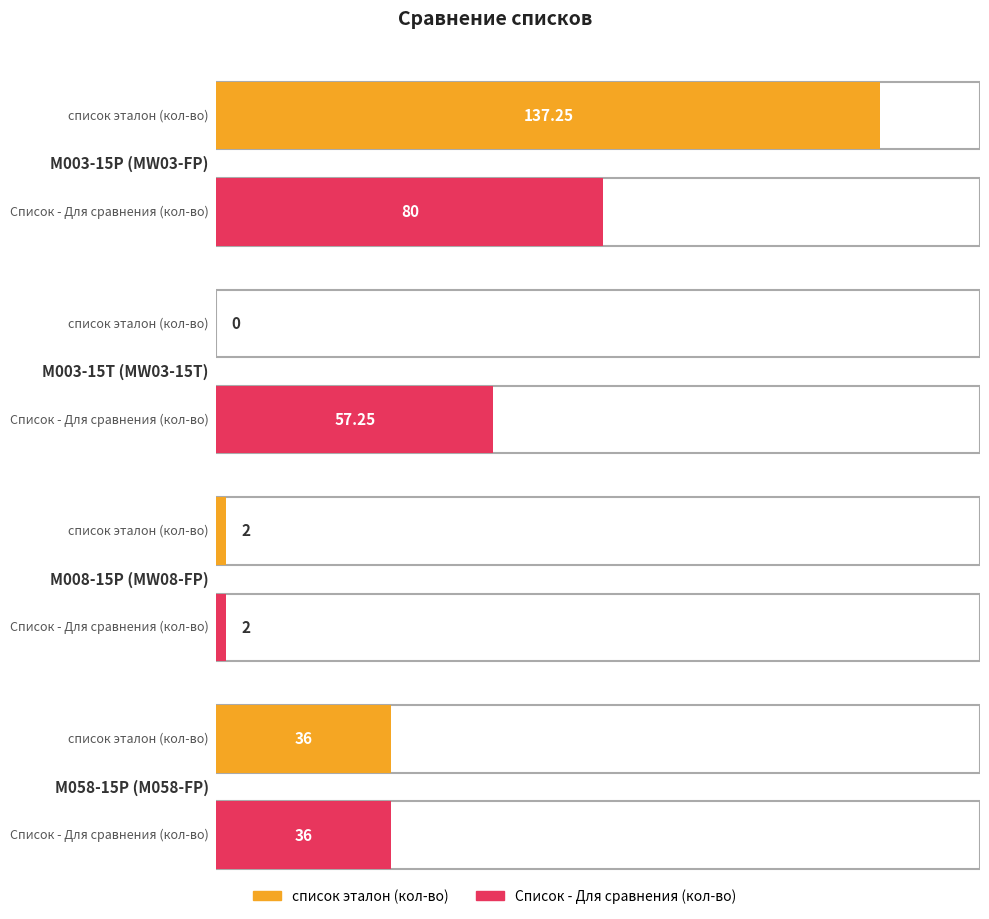

Between M003-15P (MW03-FP) and M008-15P (MW08-FP), which series saw the biggest shift?

список эталон (кол-во)